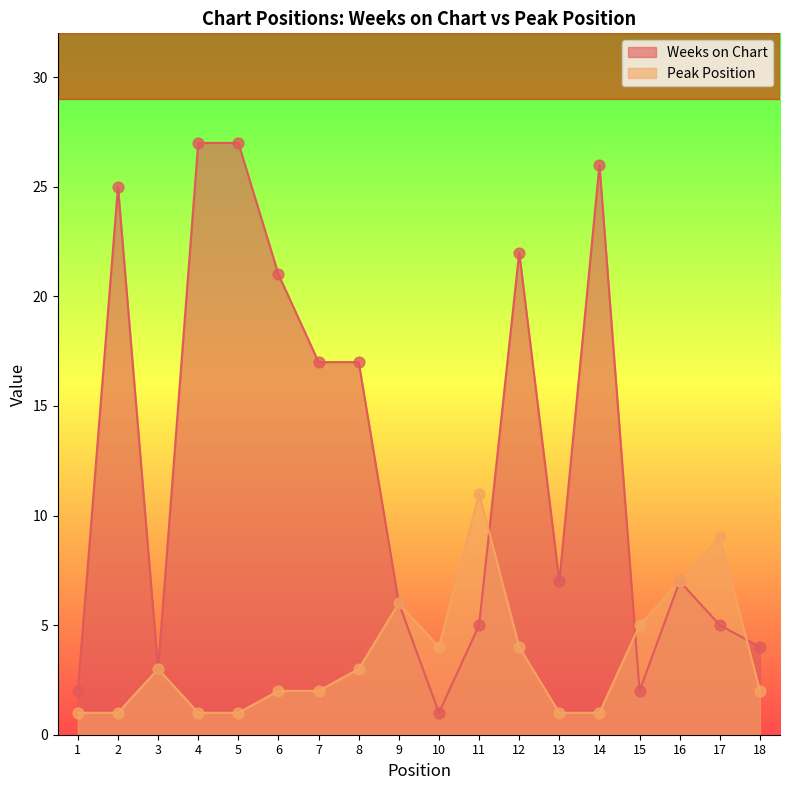

Which series has the largest Y range (max minus min)?

Weeks on Chart